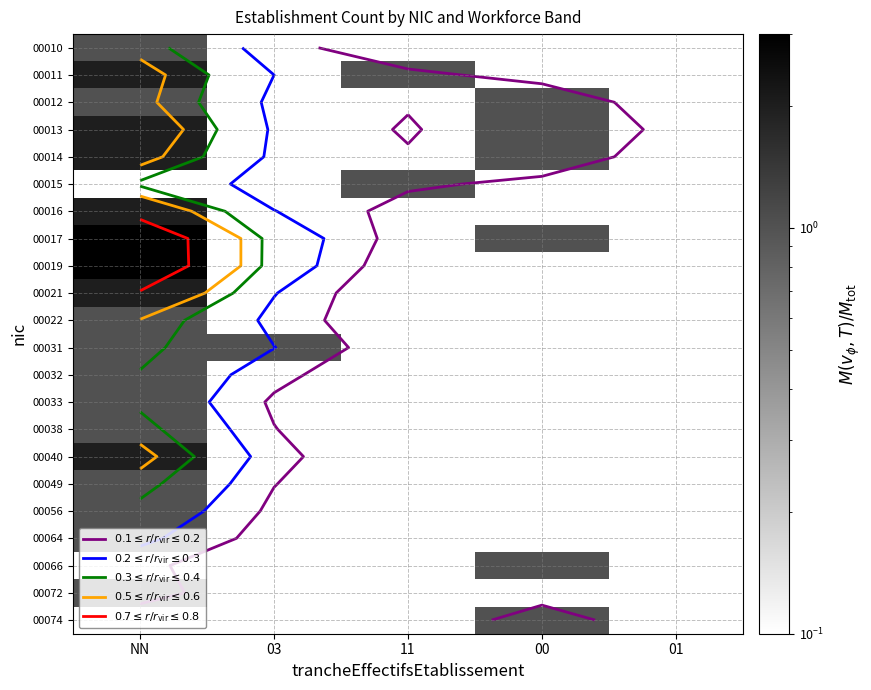

What is the smallest value displayed?

1.0